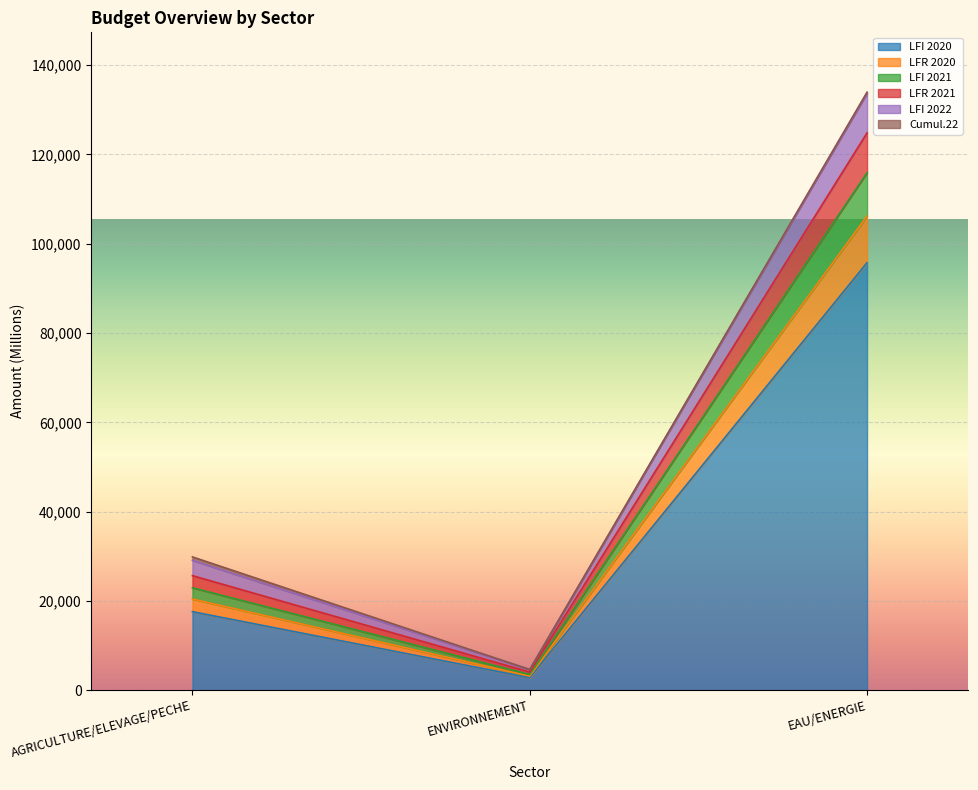

Between AGRICULTURE/ELEVAGE/PECHE and EAU/ENERGIE, which is larger?

EAU/ENERGIE